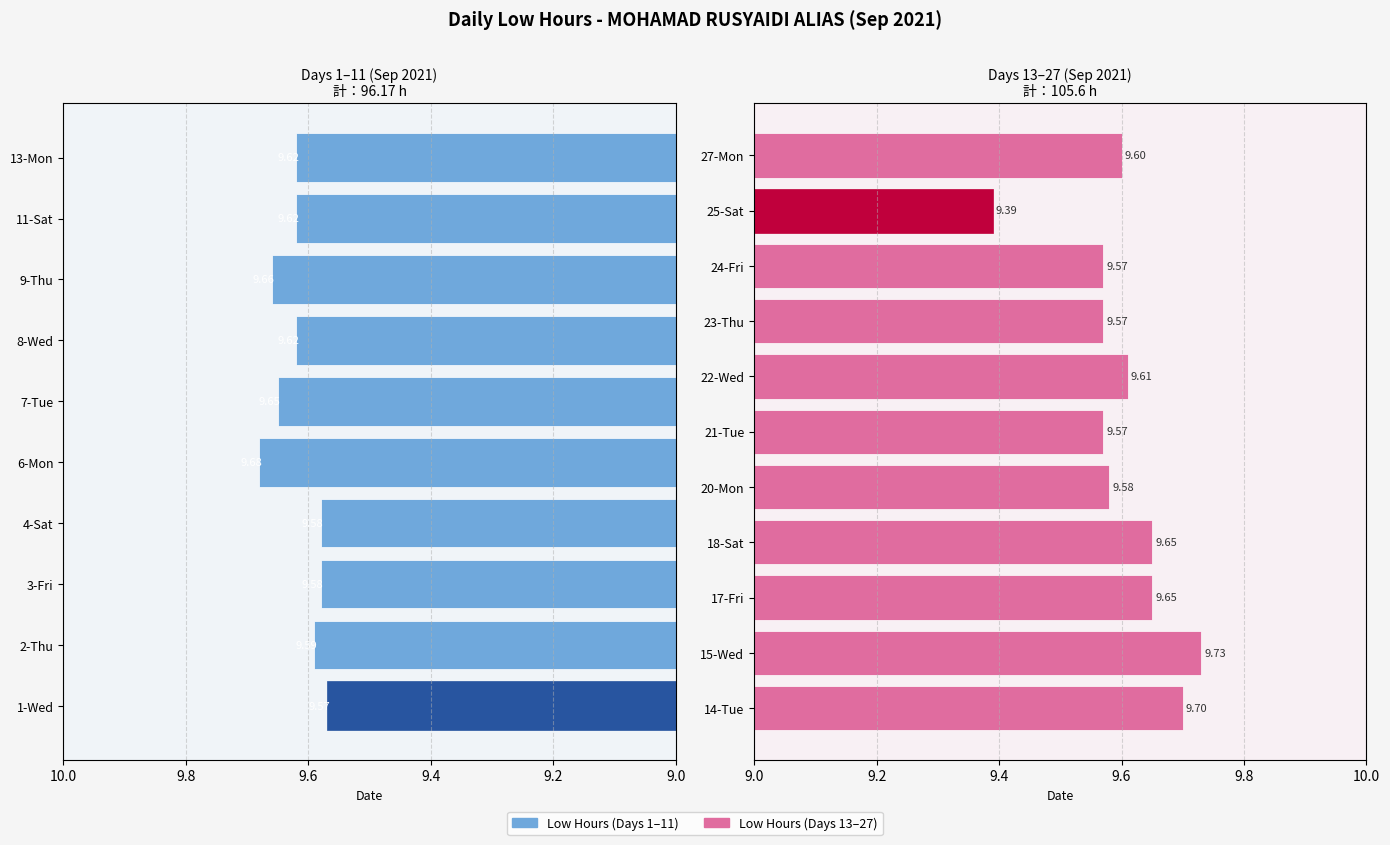

What position from the right is 25-Sat?

2